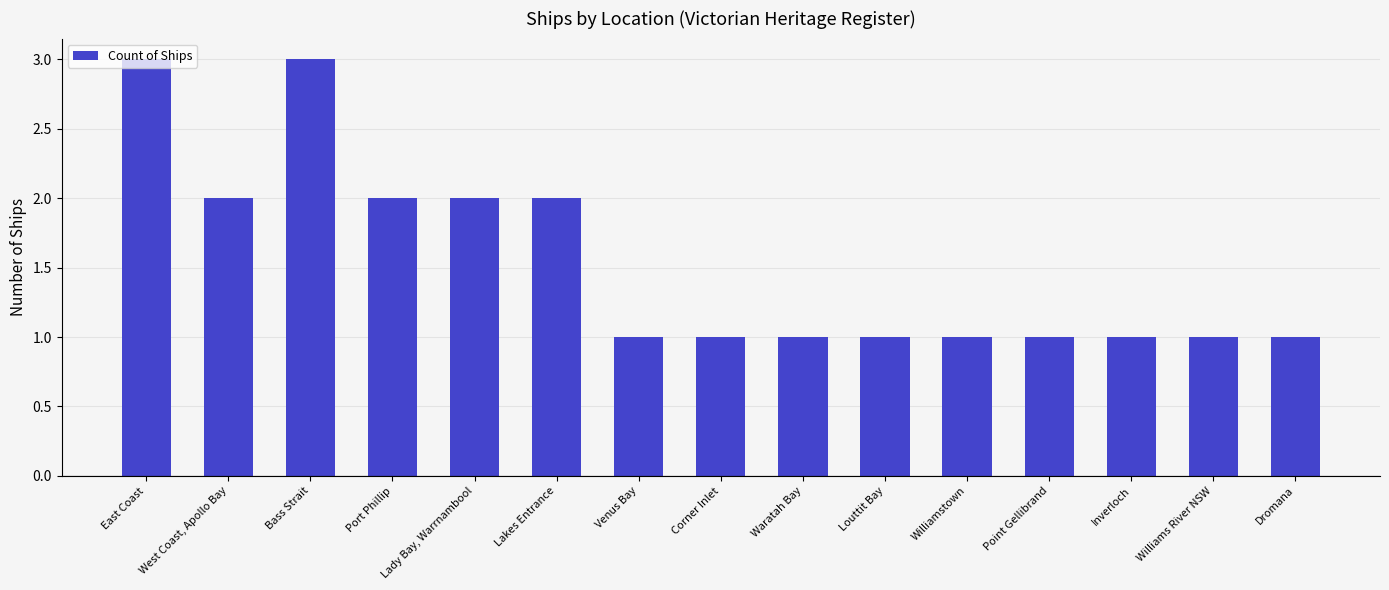

What is the sum of the values at Inverloch and Corner Inlet?

2